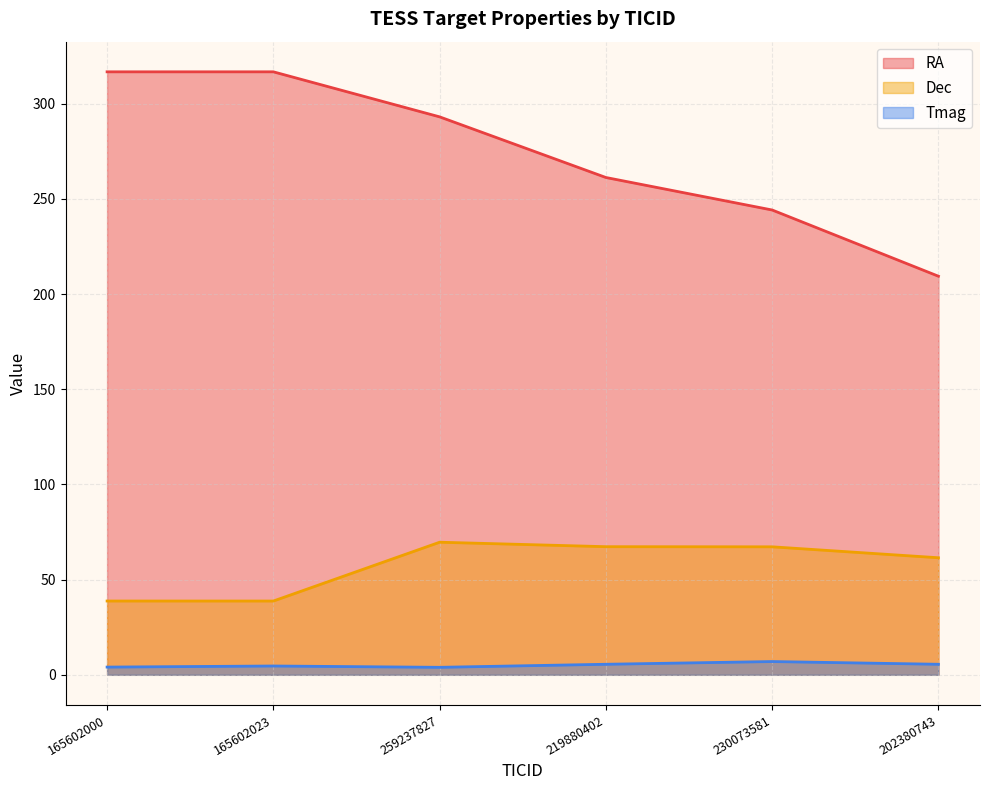

True or false: Tmag and RA intersect in this chart.

False